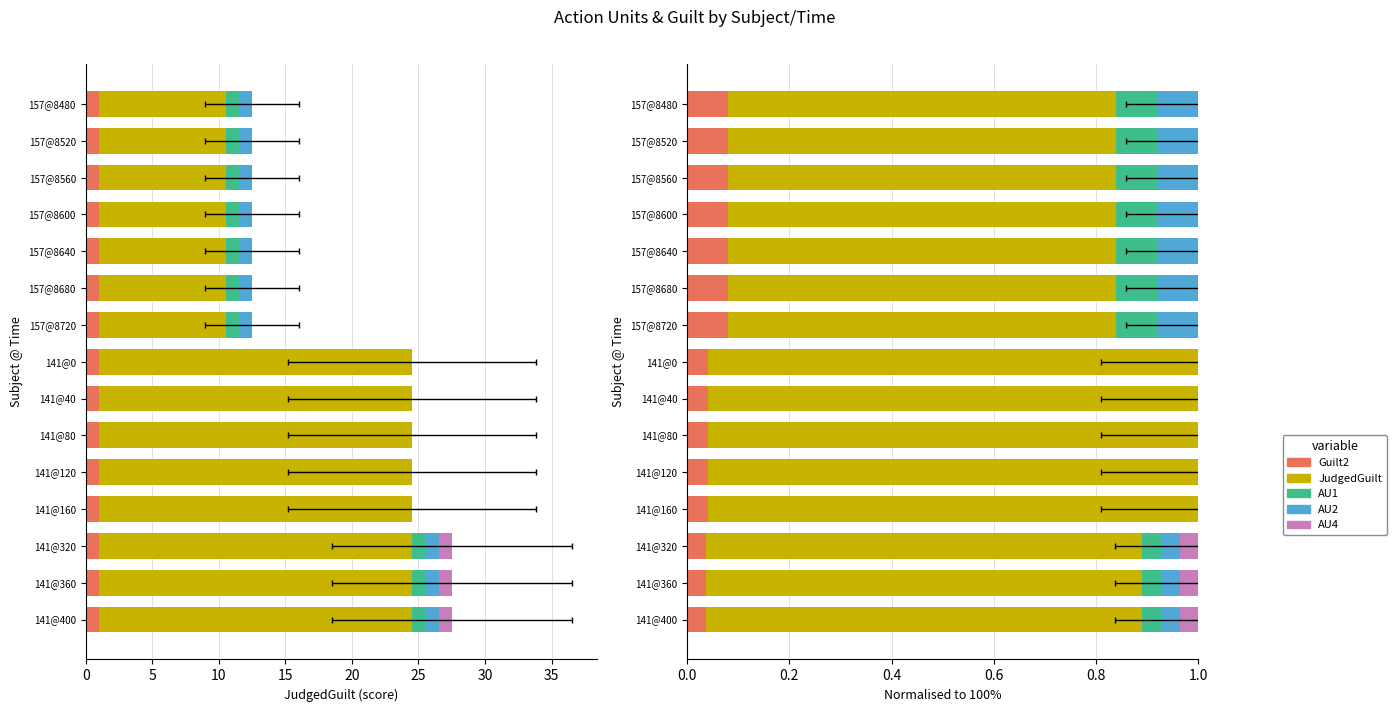

How many groups of bars are there?

15